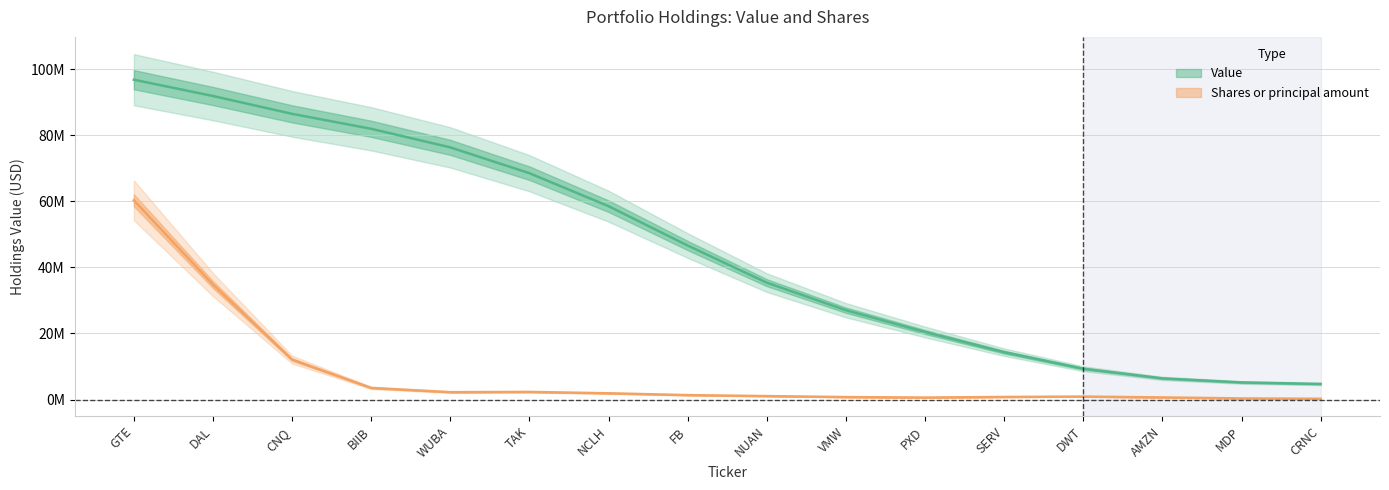

The value at TAK is 117902885.5. True or false?

False